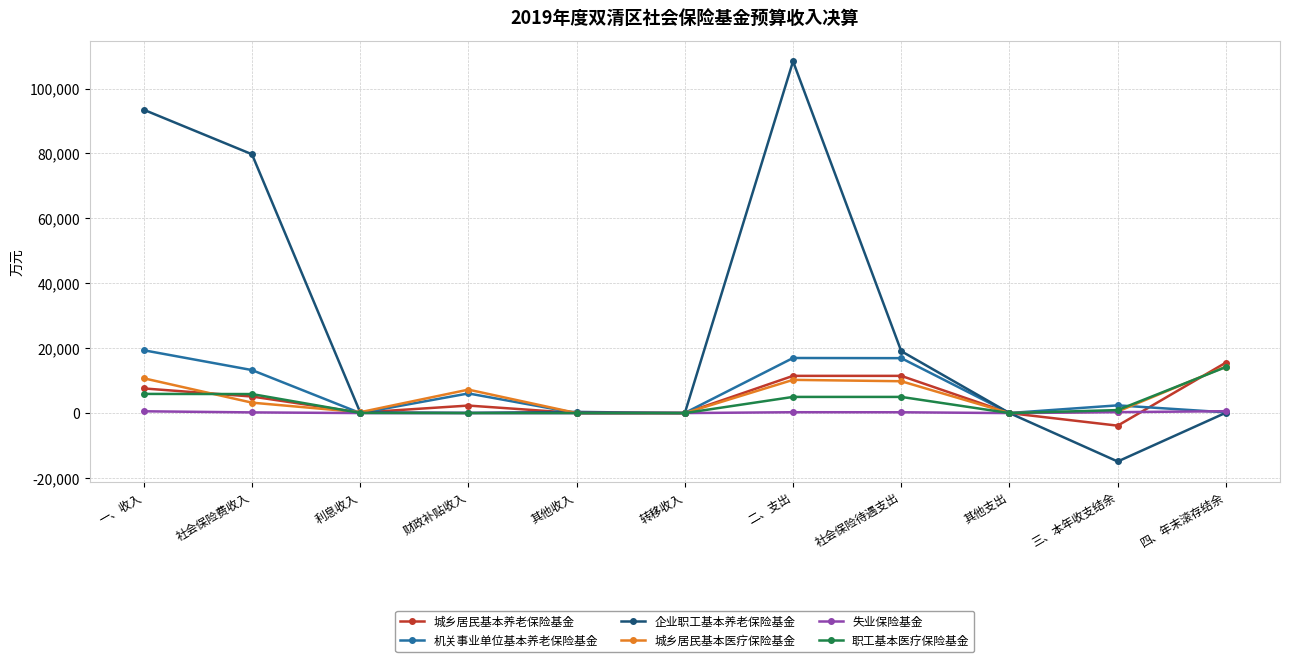

After their last crossing, which series has the higher values: 城乡居民基本养老保险基金 or 失业保险基金?

城乡居民基本养老保险基金